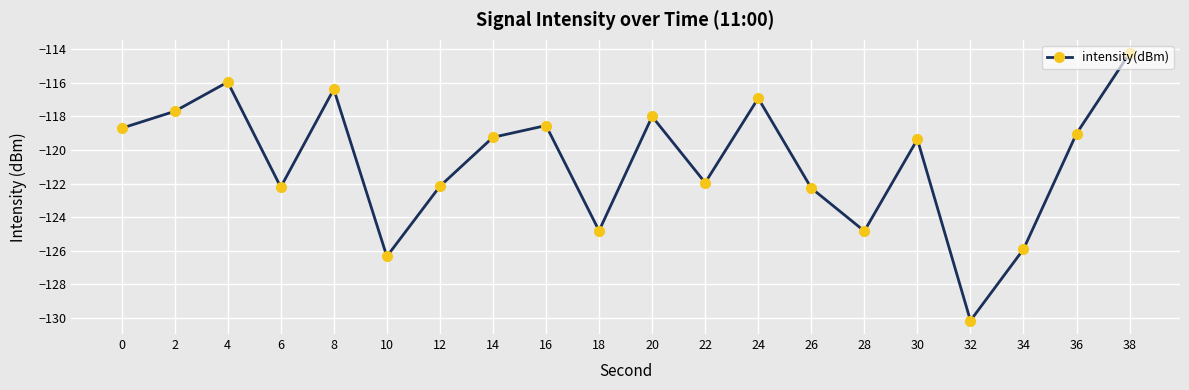

At which category does the chart reach its minimum across all series?

32